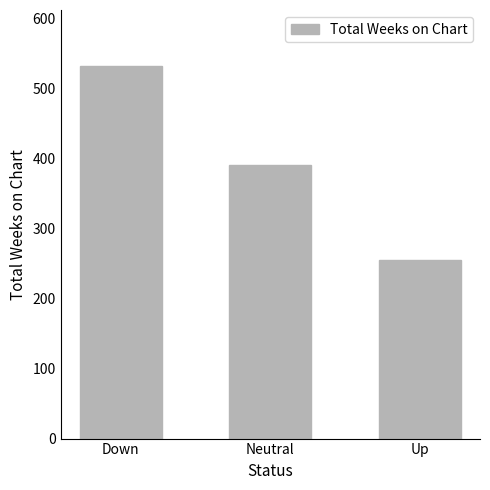

Rank the categories by value from lowest to highest.

Up, Neutral, Down